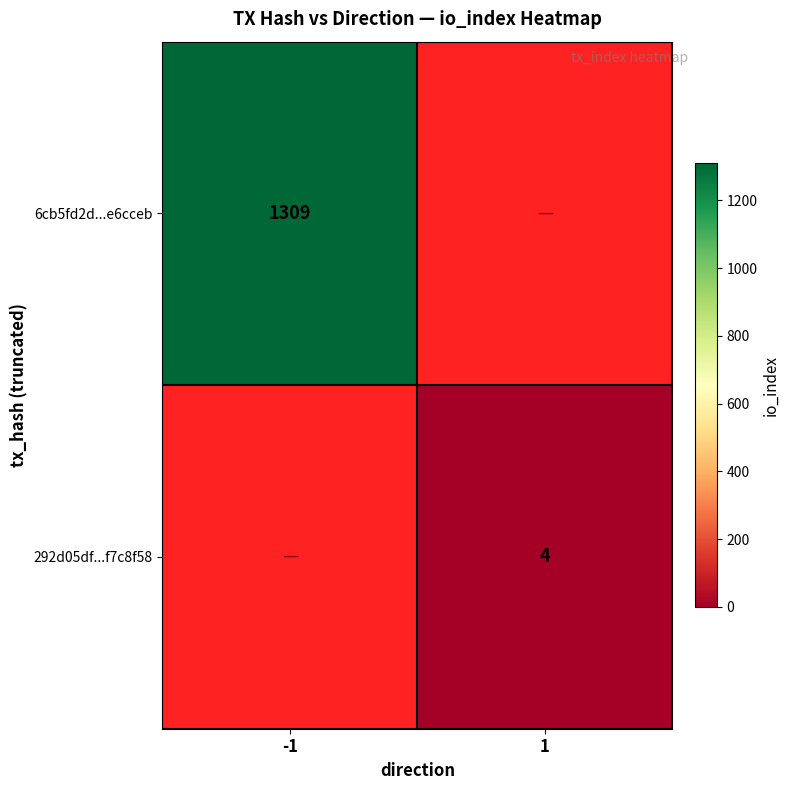

The value of 6cb5fd2d...e6cceb at -1 is 1309. True or false?

True